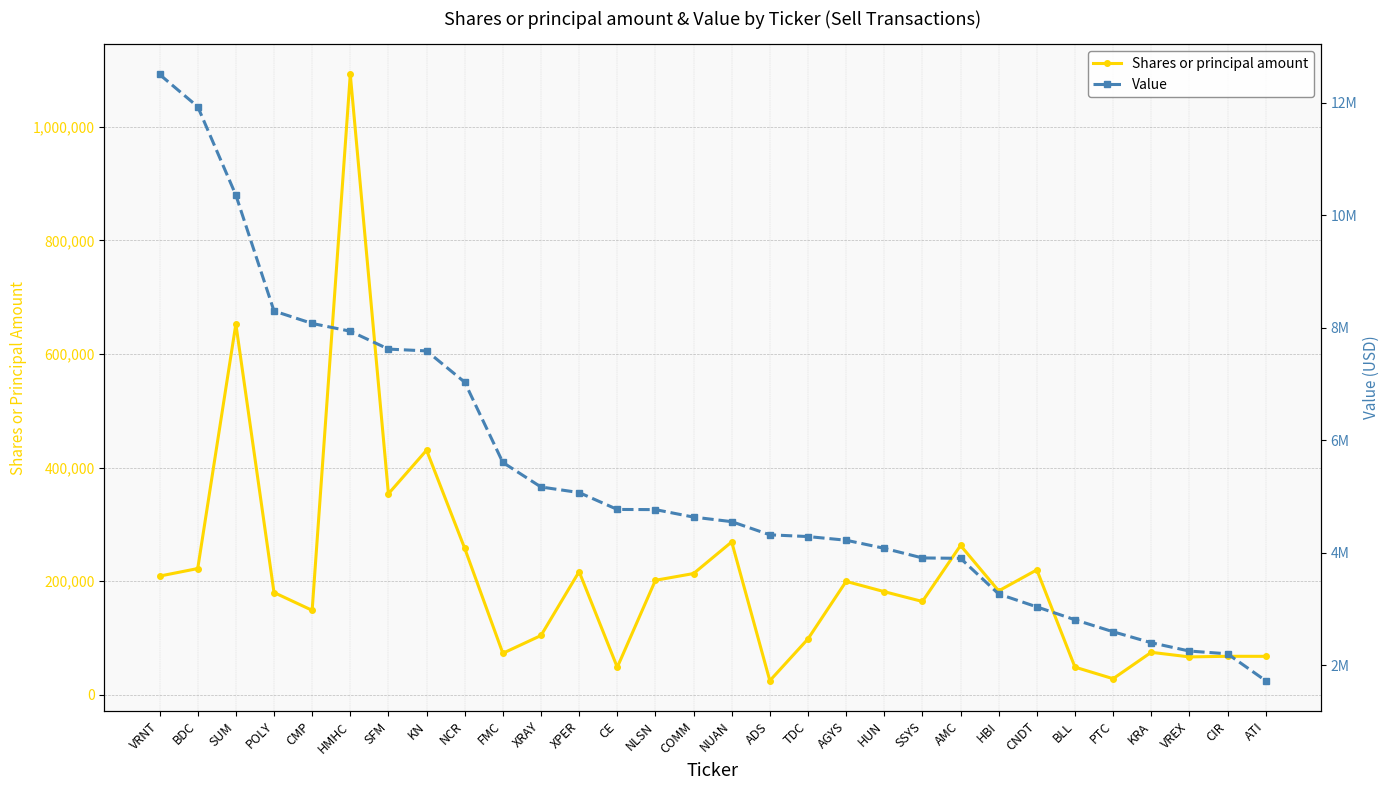

Rank the series by their maximum value, from highest to lowest.

Value, Shares or principal amount